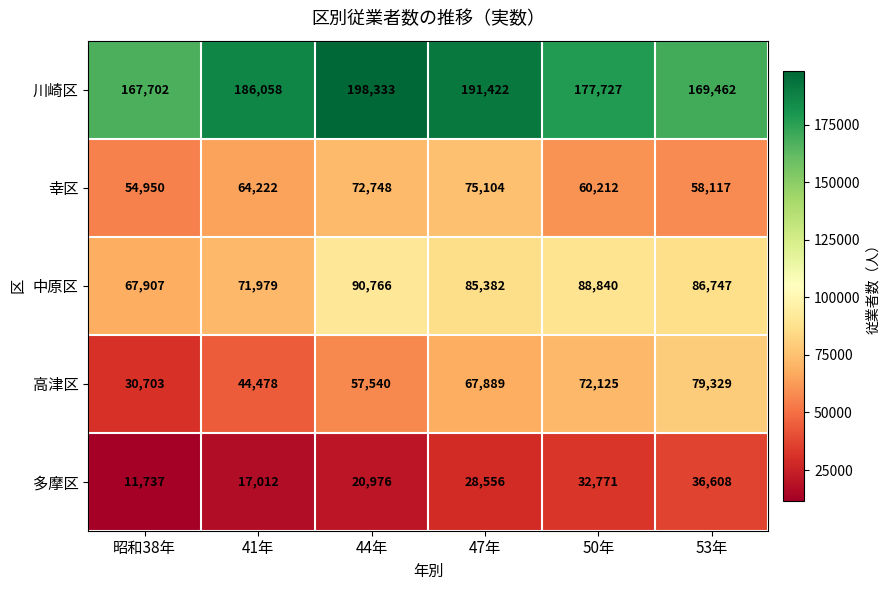

At which category is the sum across all series the highest?

47年